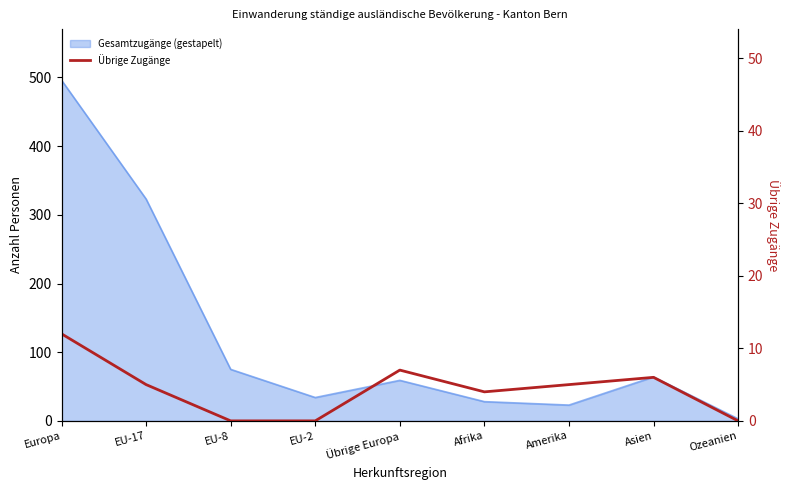

The chart shows a value of 0 at EU-8. True or false?

True